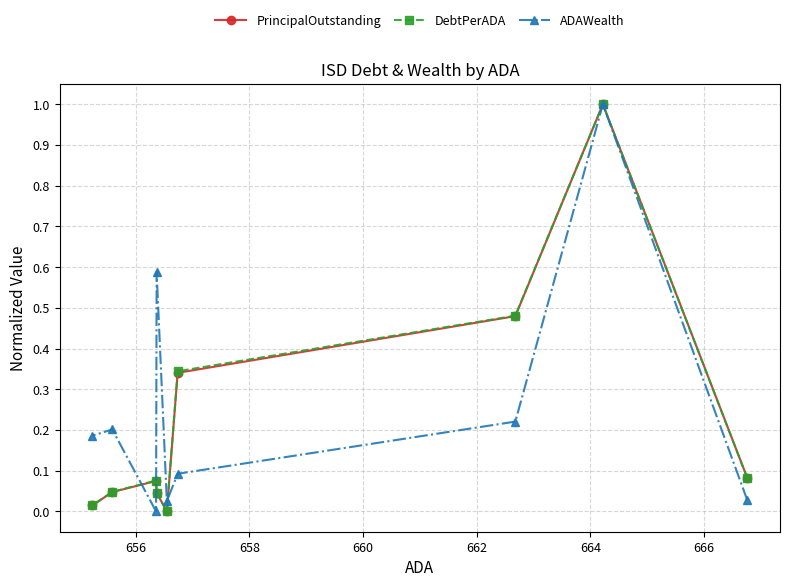

What is the maximum value shown in the chart?

1.0